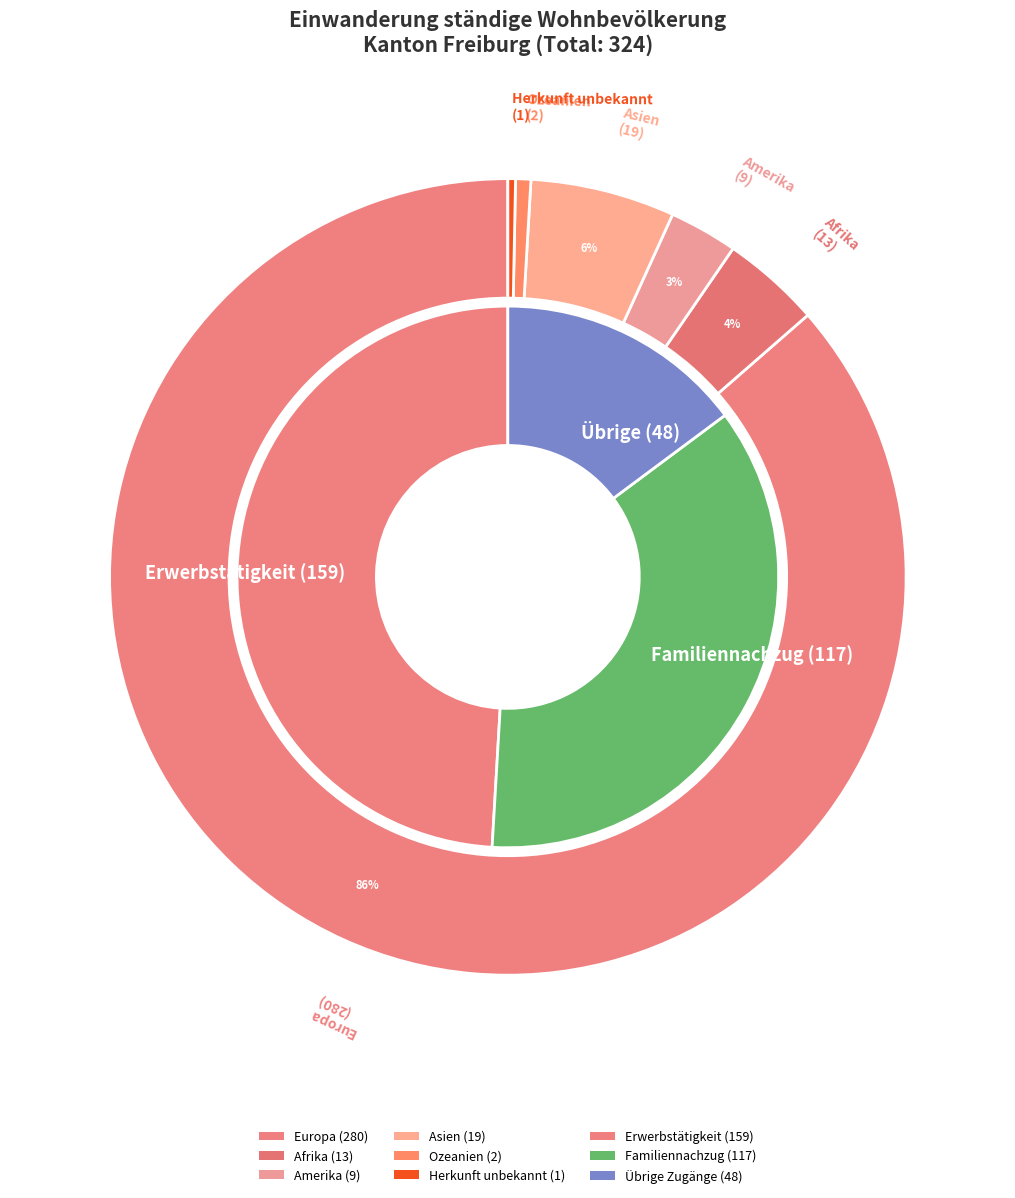

Count the number of slices in the pie.

6